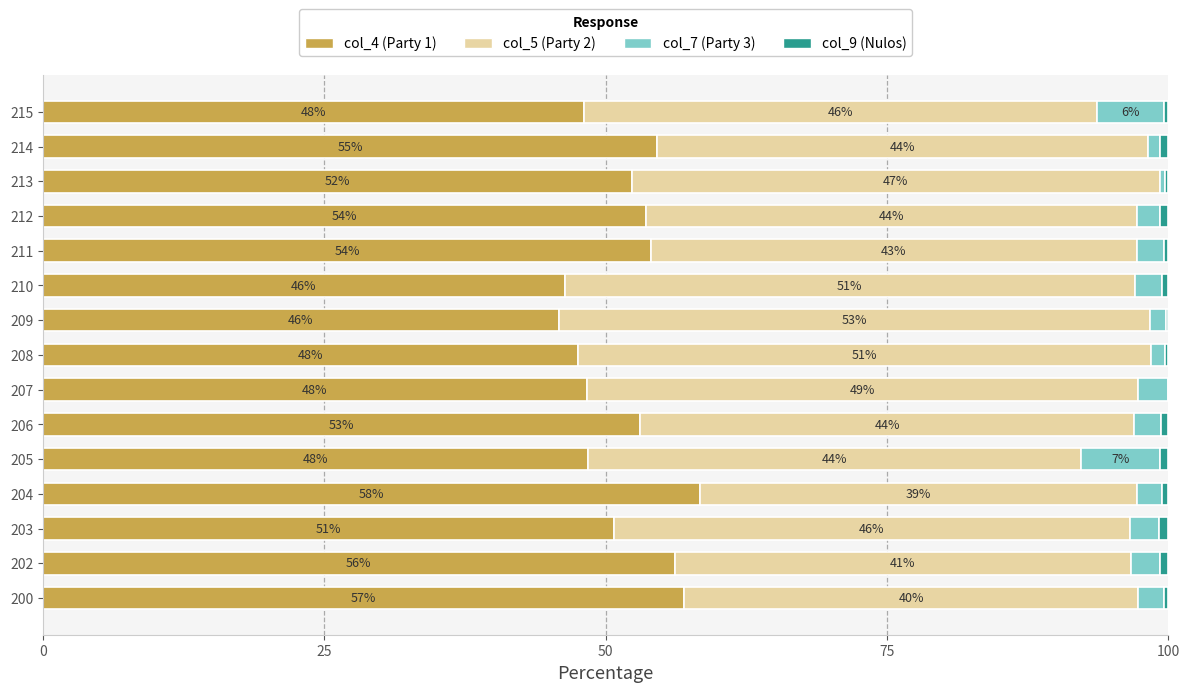

Is it true that col_4 (Party 1) equals 56.1 at 202?

True